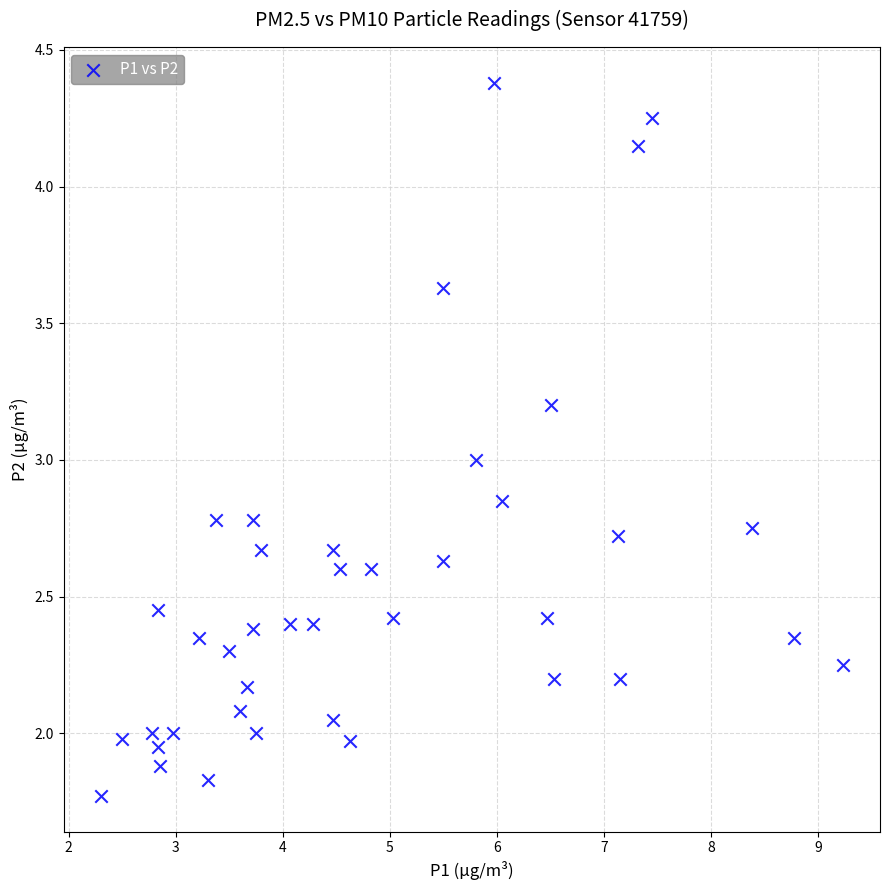

What is the range of X values (max minus min)?

6.9